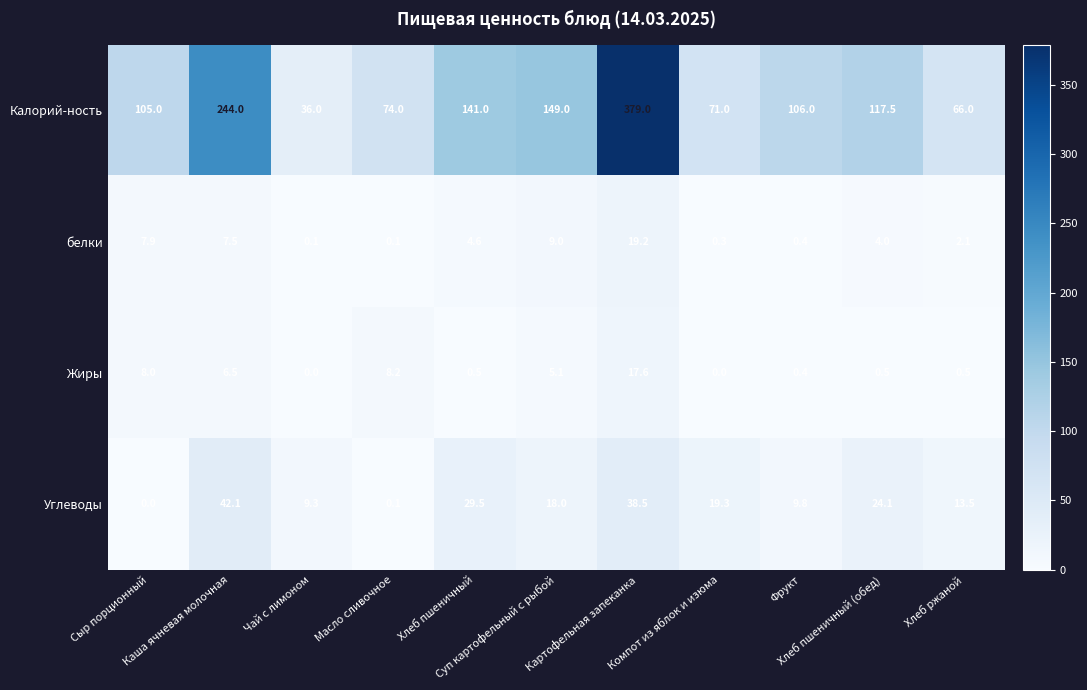

What is the maximum value for белки?

19.2